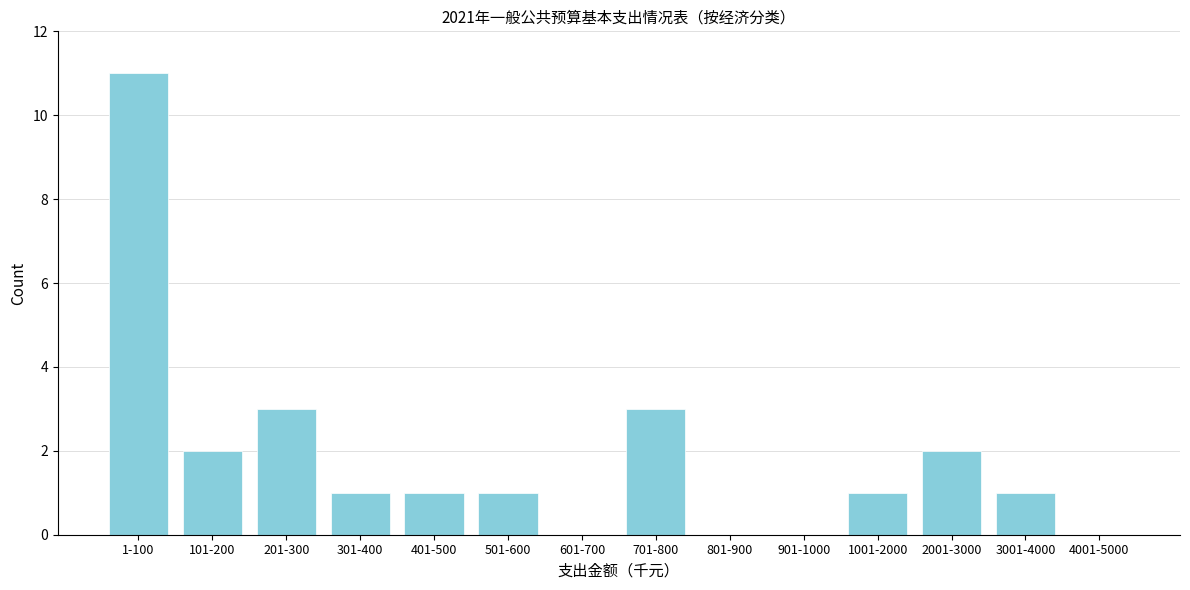

Reading left to right, transcribe all the data shown in this chart.

1-100=11	101-200=2	201-300=3	301-400=1	401-500=1	501-600=1	601-700=0	701-800=3	801-900=0	901-1000=0	1001-2000=1	2001-3000=2	3001-4000=1	4001-5000=0